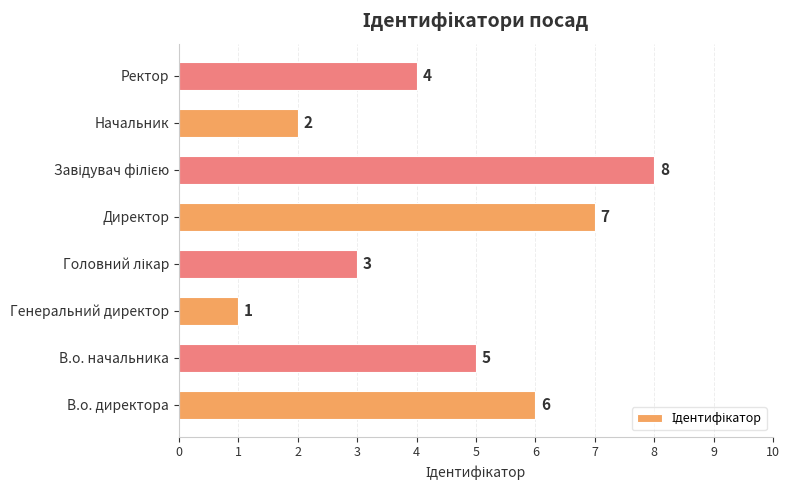

Count the values in the range 3 to 7.

5